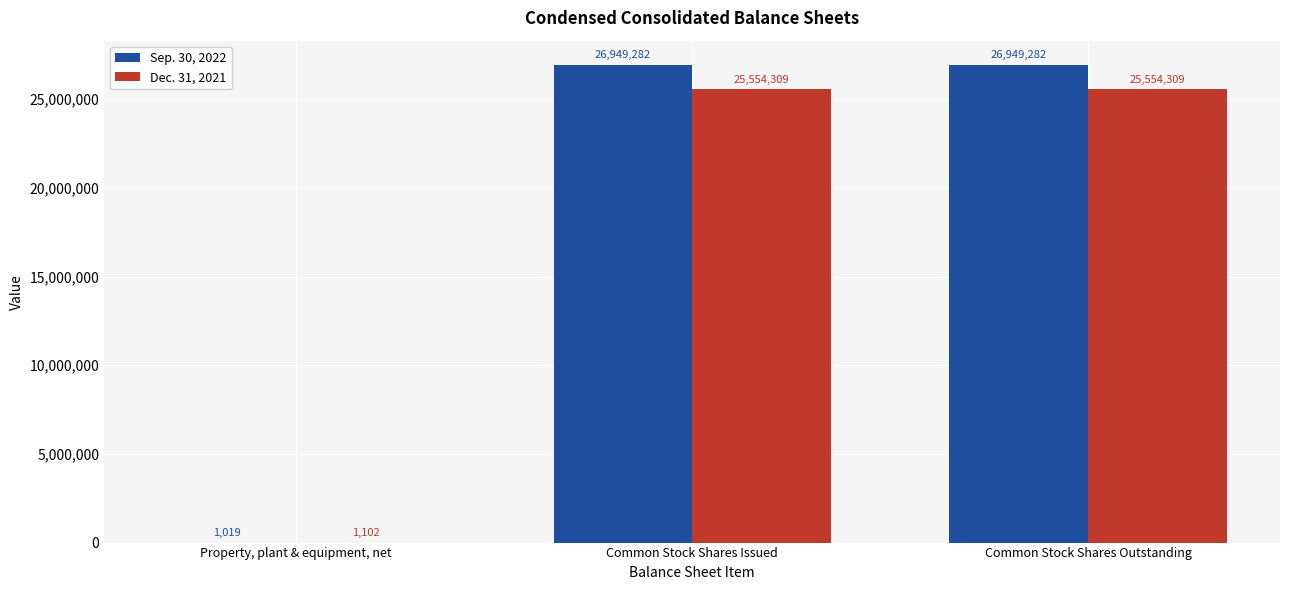

Count the Sep. 30, 2022 values in the range 1019 to 26949282.

3